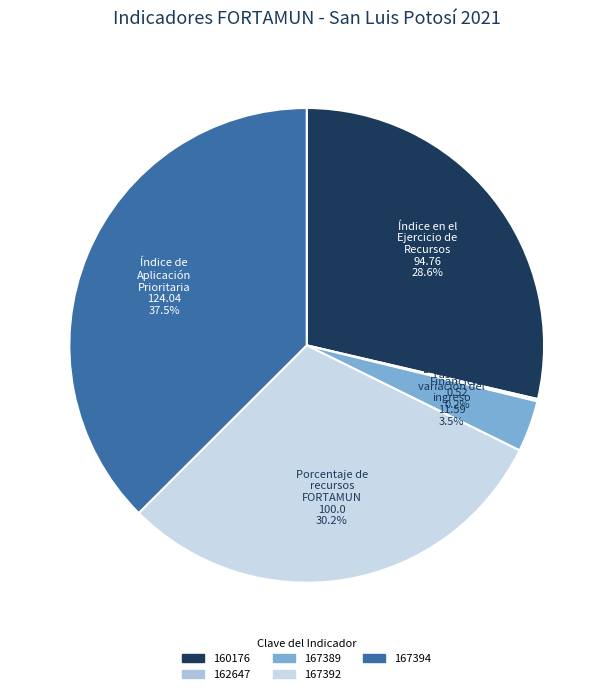

Is there a majority slice in this chart?

No